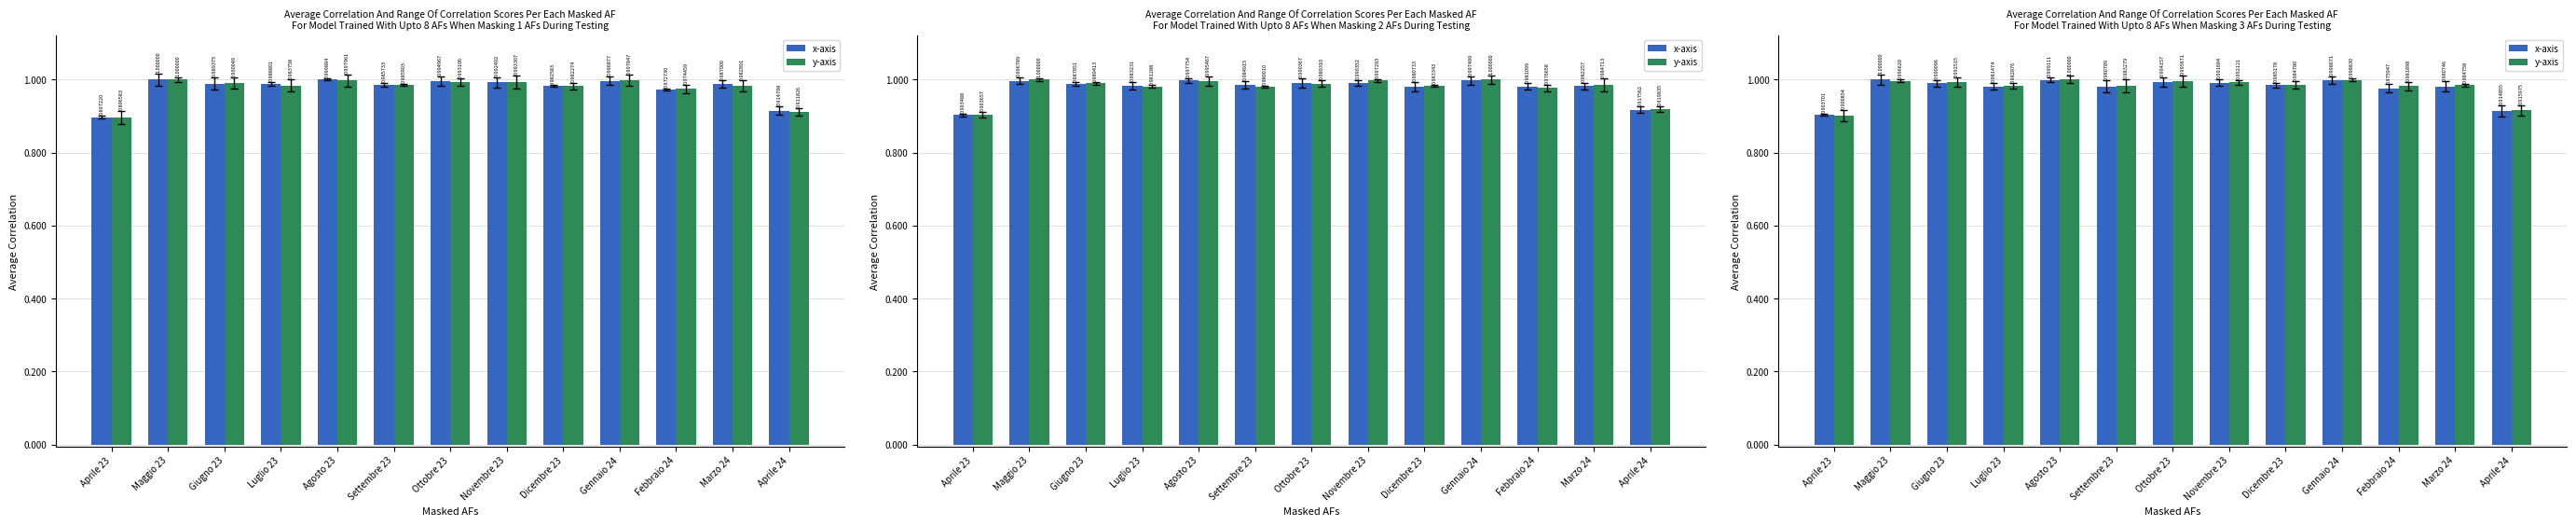

What is the sum of the y-axis values at Febbraio 24 and Ottobre 23?

2.0